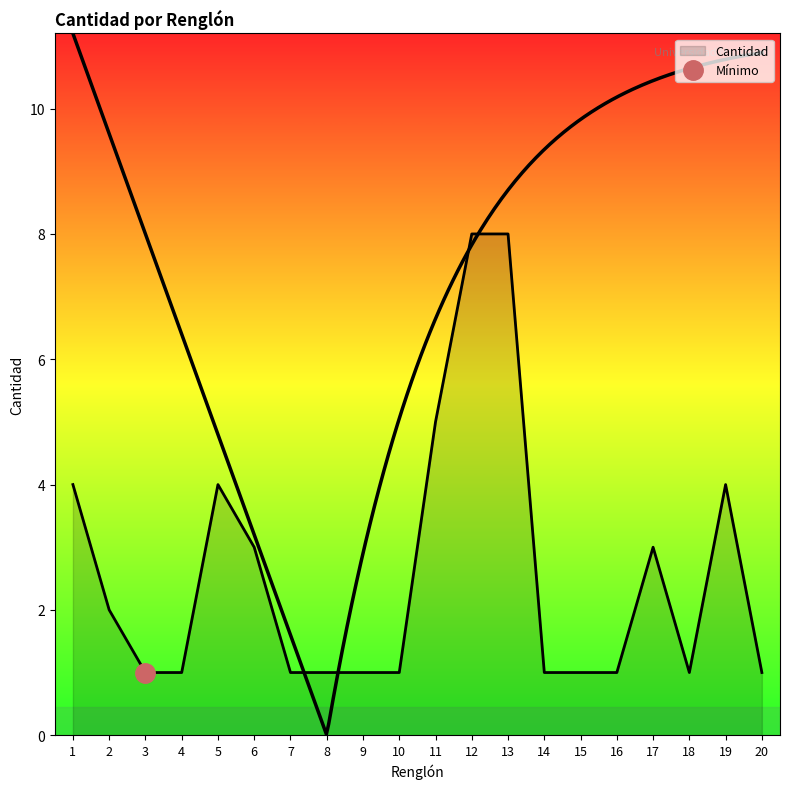

What is the average value?

3